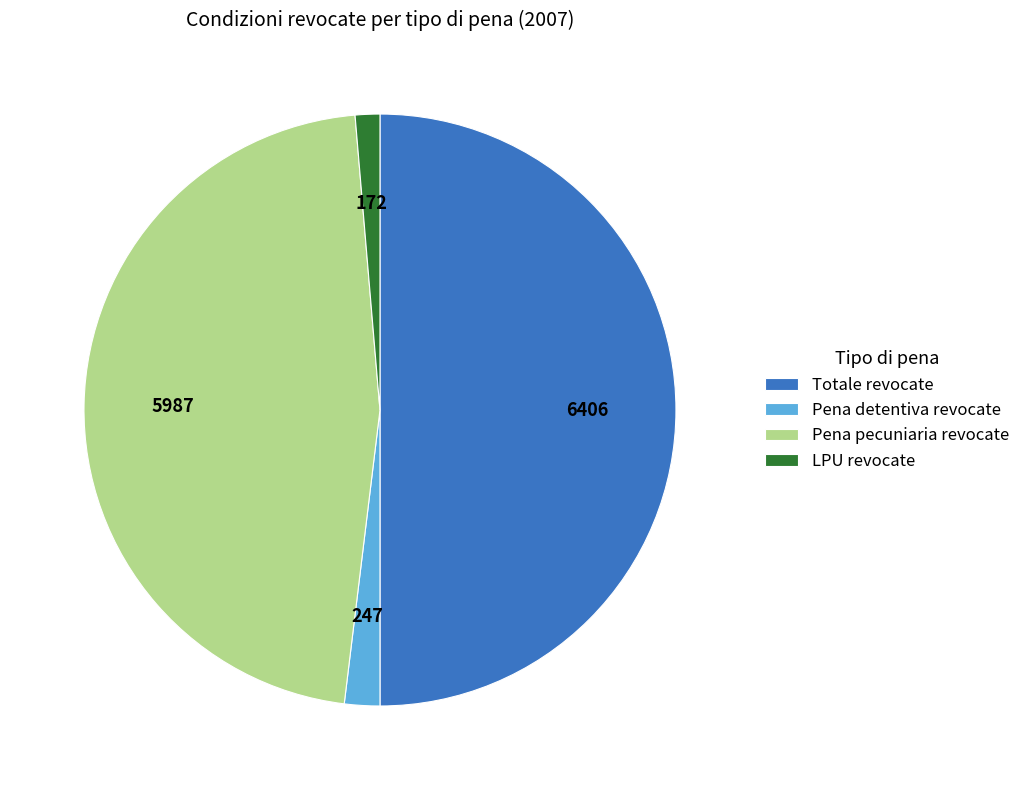

Which slice is the smallest?

LPU revocate